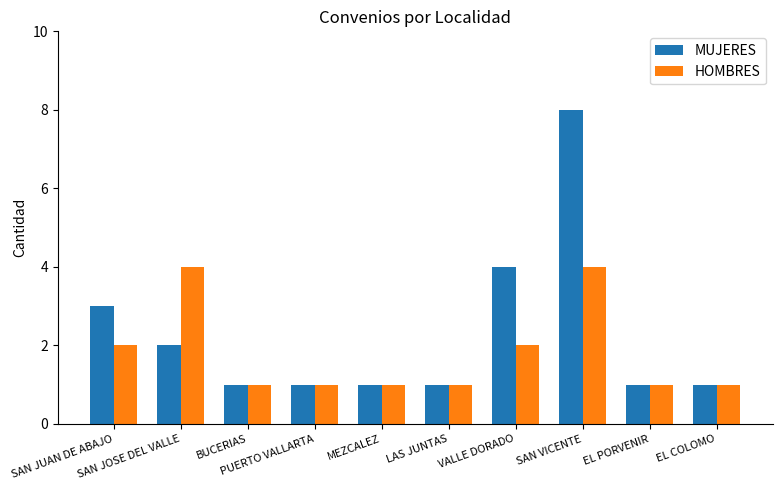

Which series has the widest spread of values?

MUJERES